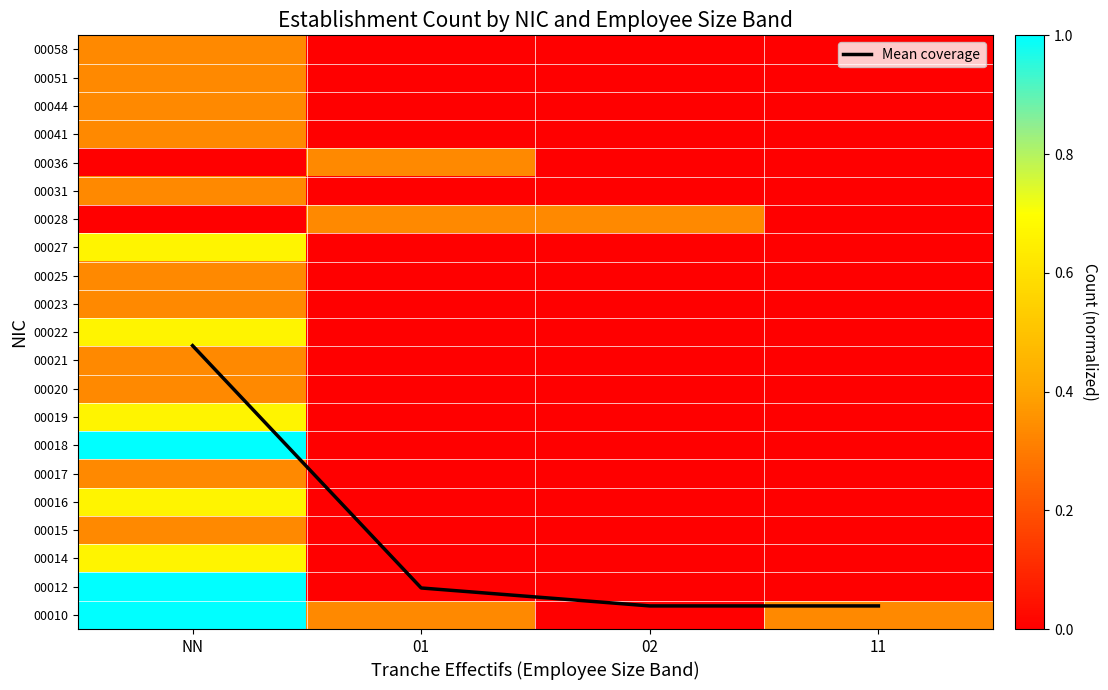

Rank the categories by 00010 value from lowest to highest.

02, 01, 11, NN